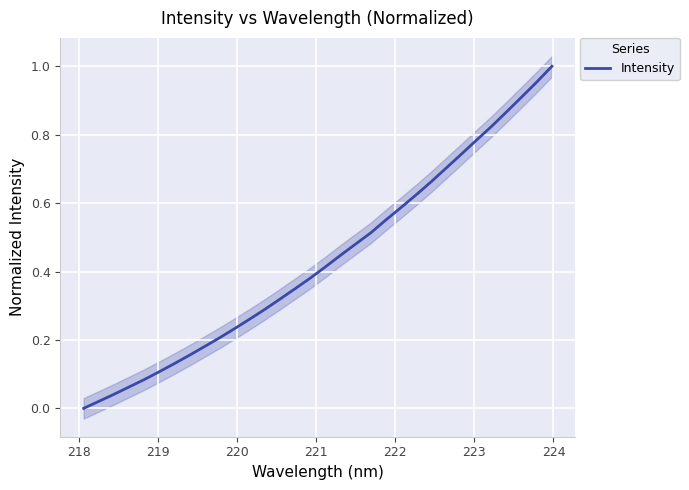

What is the difference between the second highest and minimum values?

1.0